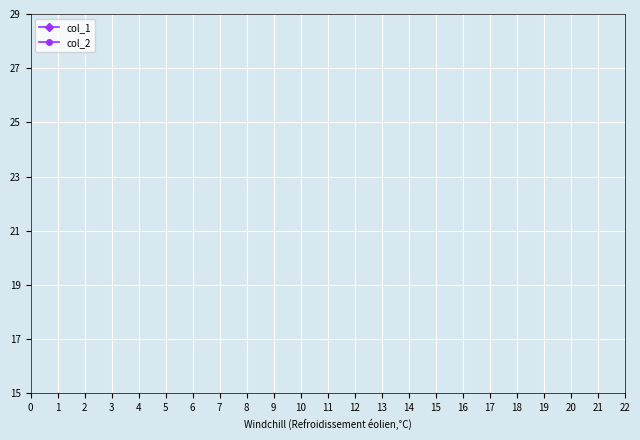

Count the number of data series in this chart.

2